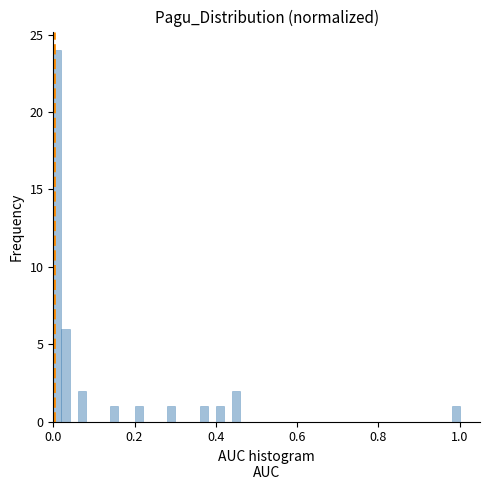

Around what value on the x-axis is the tallest bar? Give the approximate position of its centre, as read against the axis.

0.02